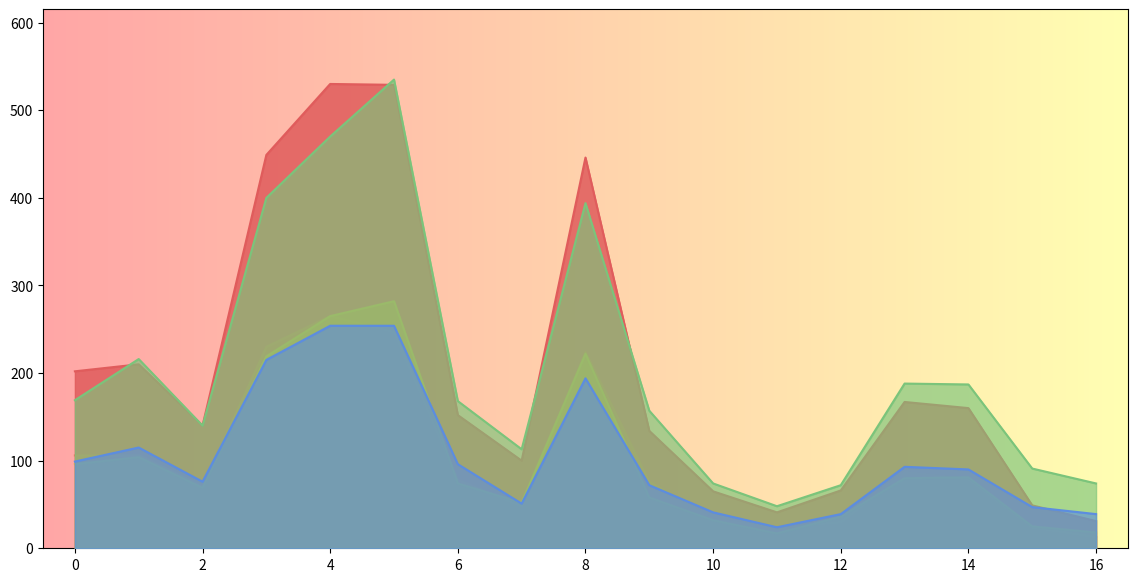

What is the smallest value displayed?

13